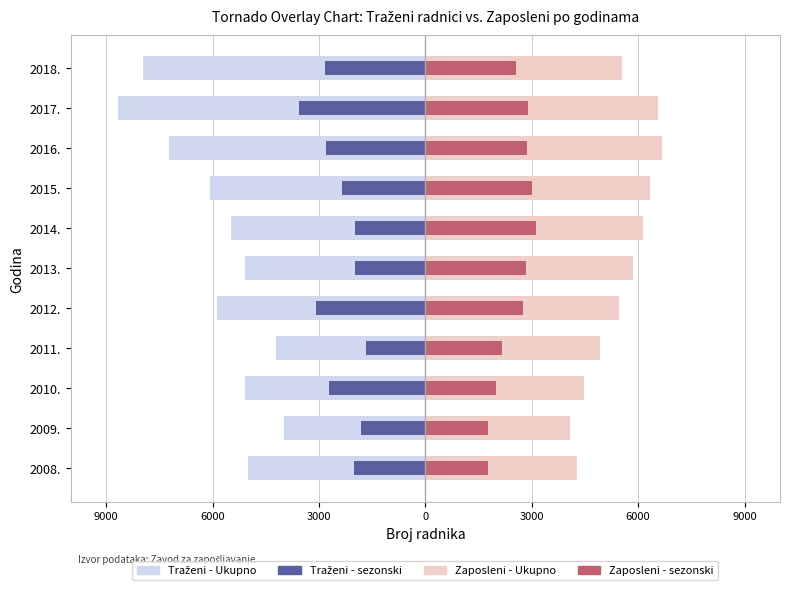

Rank the series at 2017. from highest to lowest value.

Zaposleni - Ukupno, Zaposleni - sezonski, Traženi - sezonski, Traženi - Ukupno